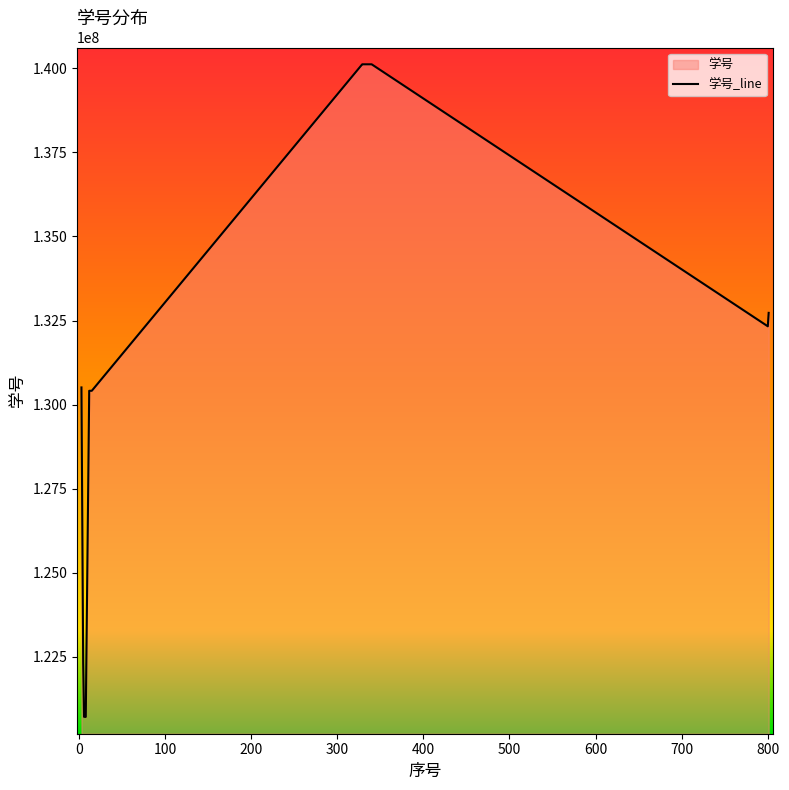

What is the difference between the maximum and second lowest values?

19408034